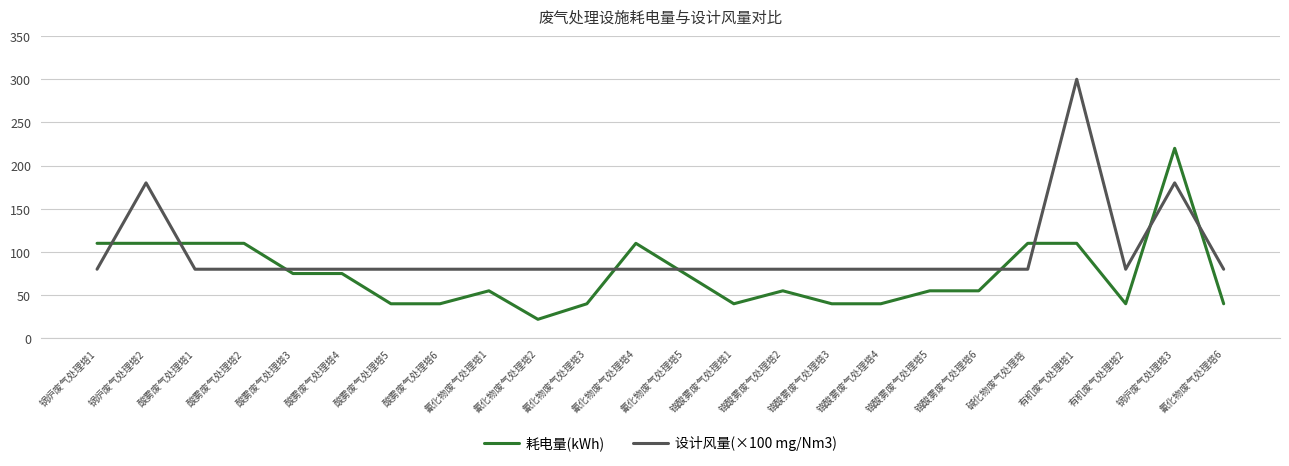

Does the chart display data point markers on the line(s)?

No